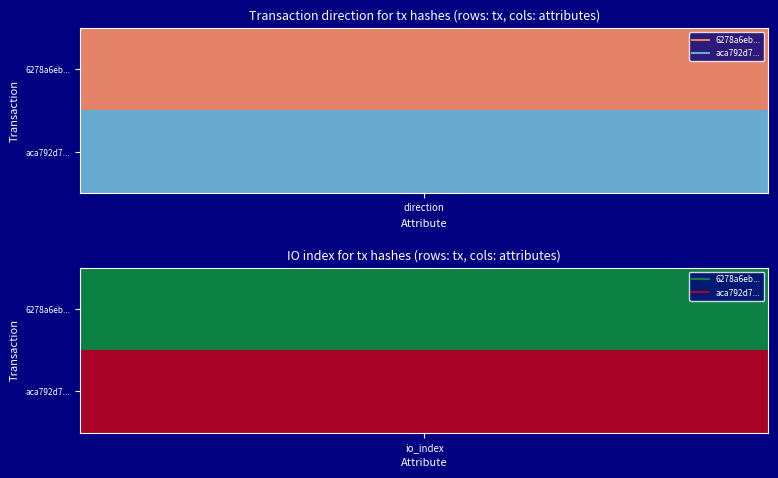

Rank the categories by aca792d7fdc732c7933328eb8d74f44abd0ba76 value from lowest to highest.

0, 1